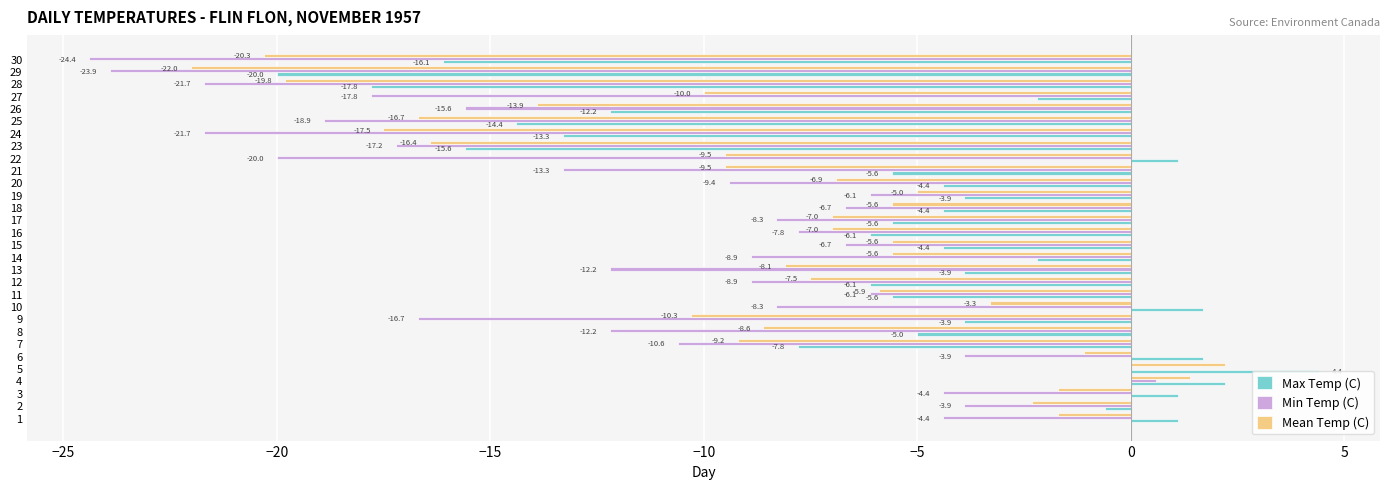

What is the maximum value shown in the chart?

4.4